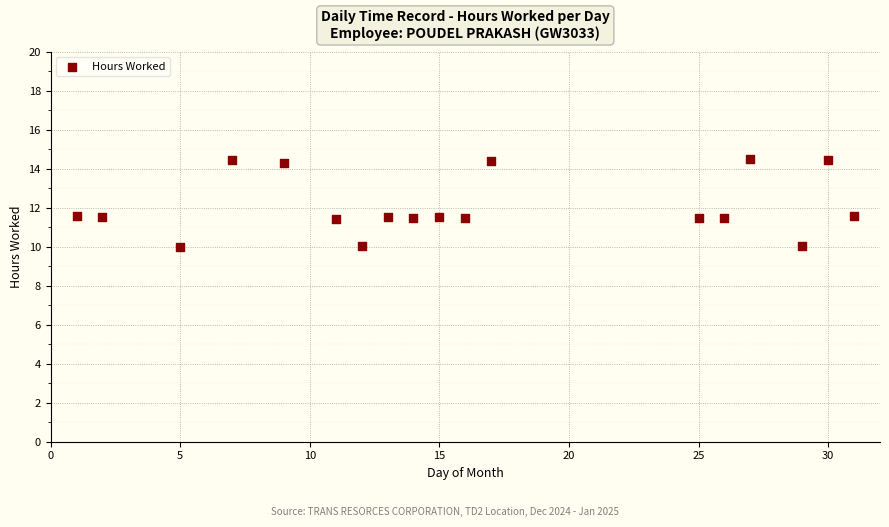

What is the range of Y values (max minus min)?

4.5